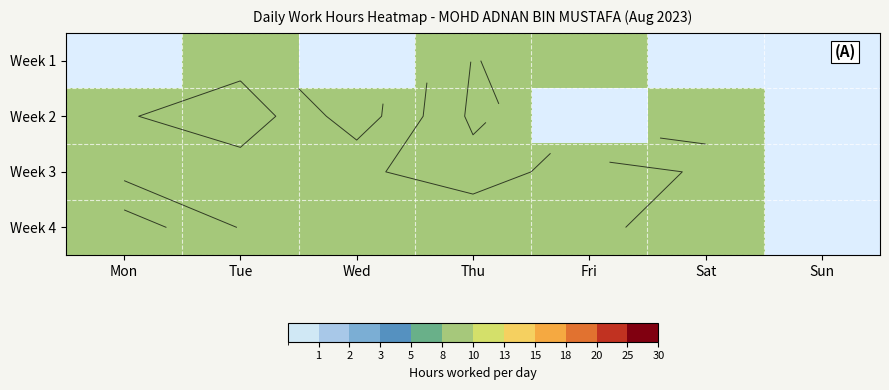

The value of Week 2 at Sat is 13.6. True or false?

False